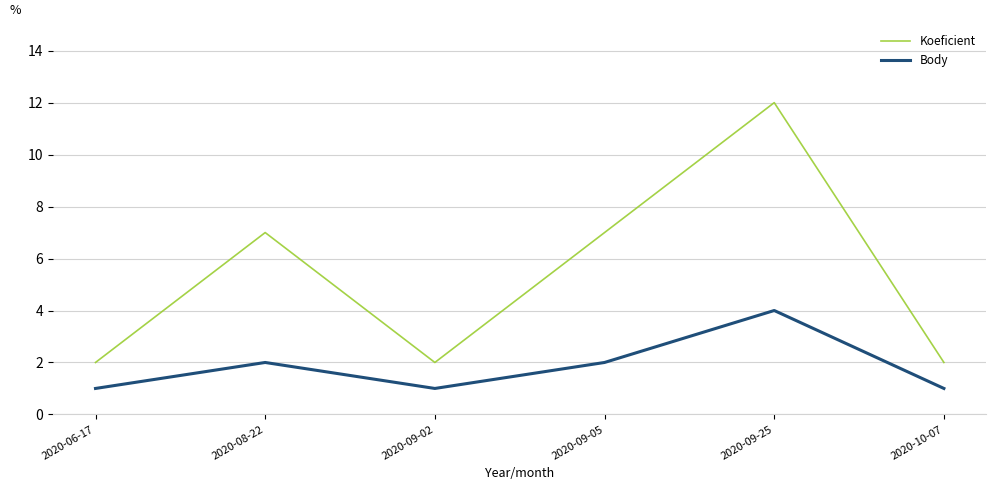

True or false: Koeficient and Body cross at least once.

False